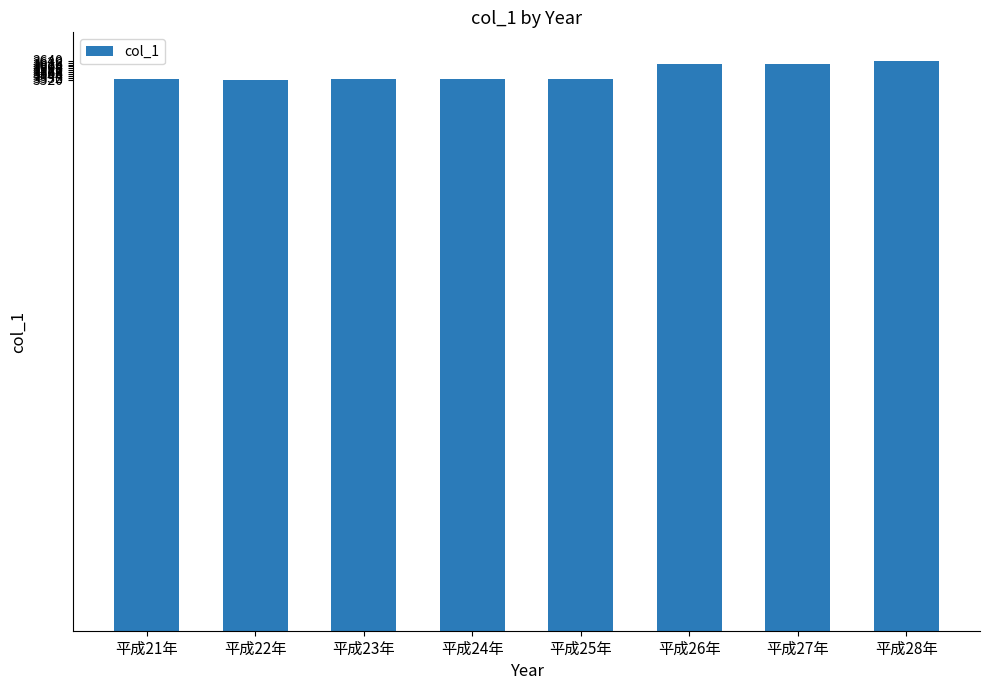

What is the maximum value shown in the chart?

3640.0